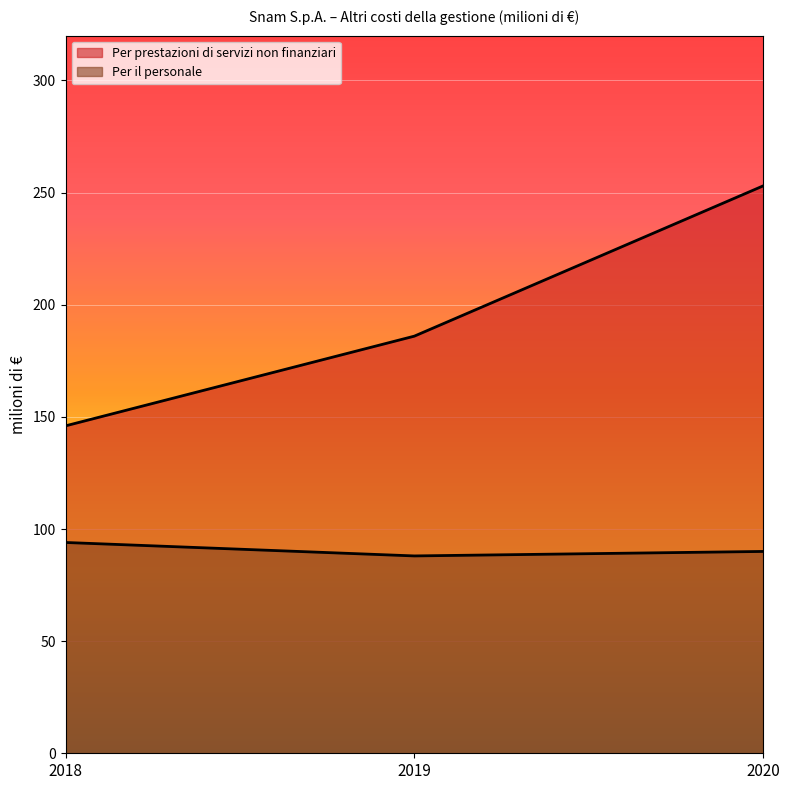

At which category is the sum across all series the highest?

2020